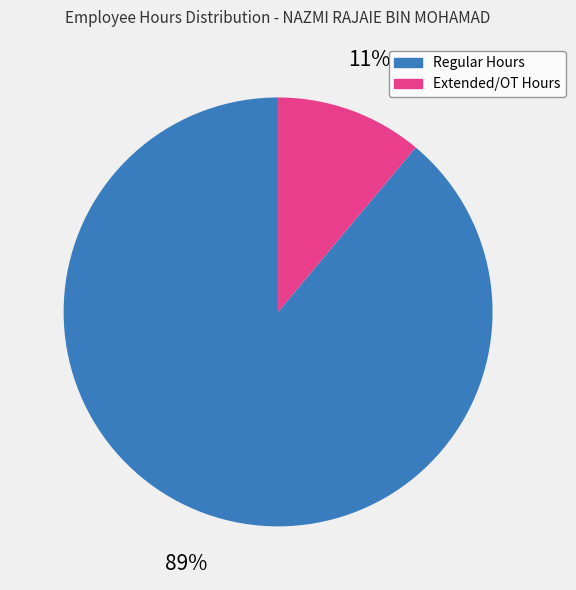

The Extended/OT Hours slice represents 11% of the pie. True or false?

True